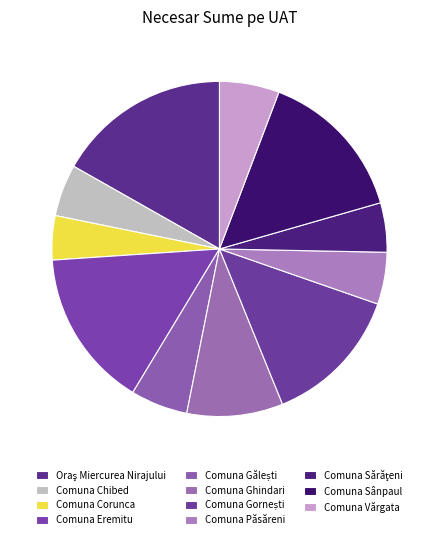

How many segments does this pie chart have?

11